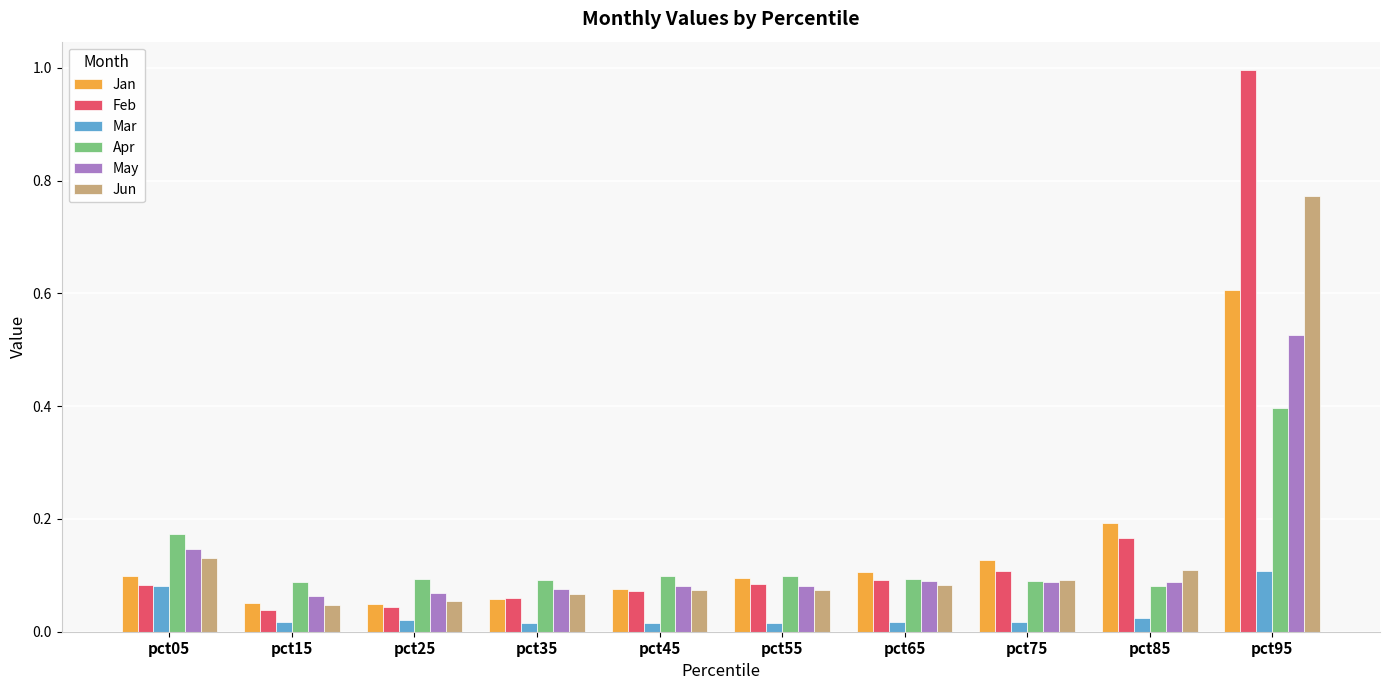

What is the maximum value shown in the chart?

1.0